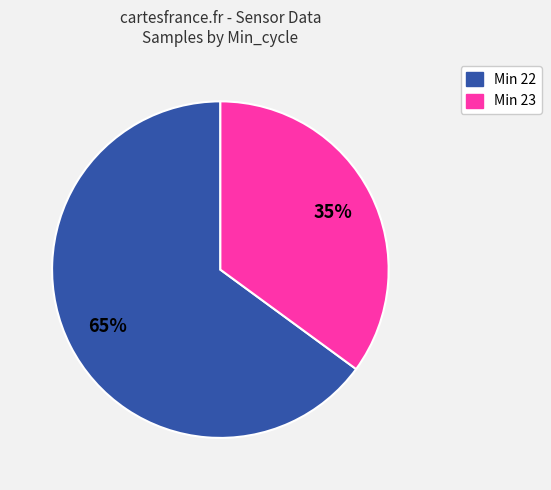

Is there any slice that represents more than half of the pie?

Yes